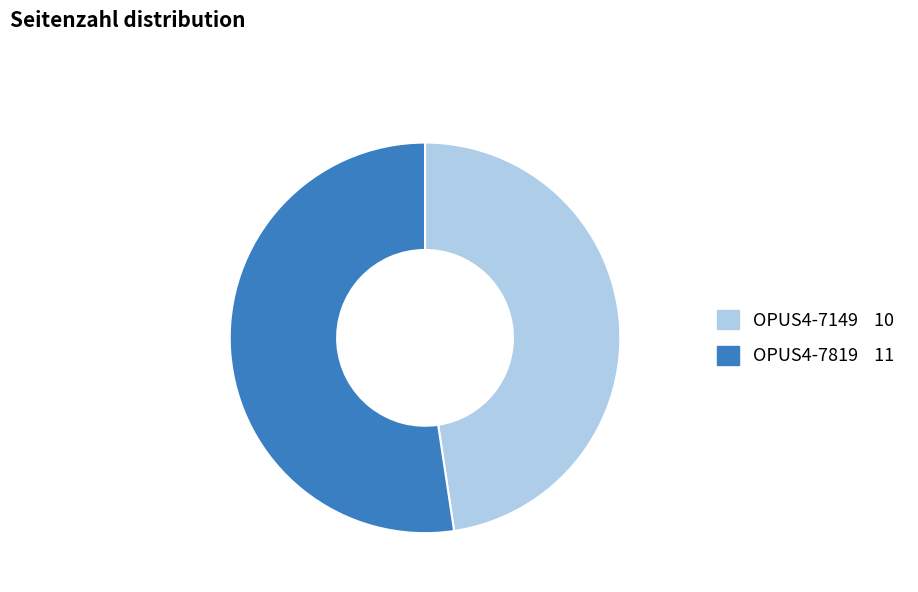

Which slice is the largest?

OPUS4-7819